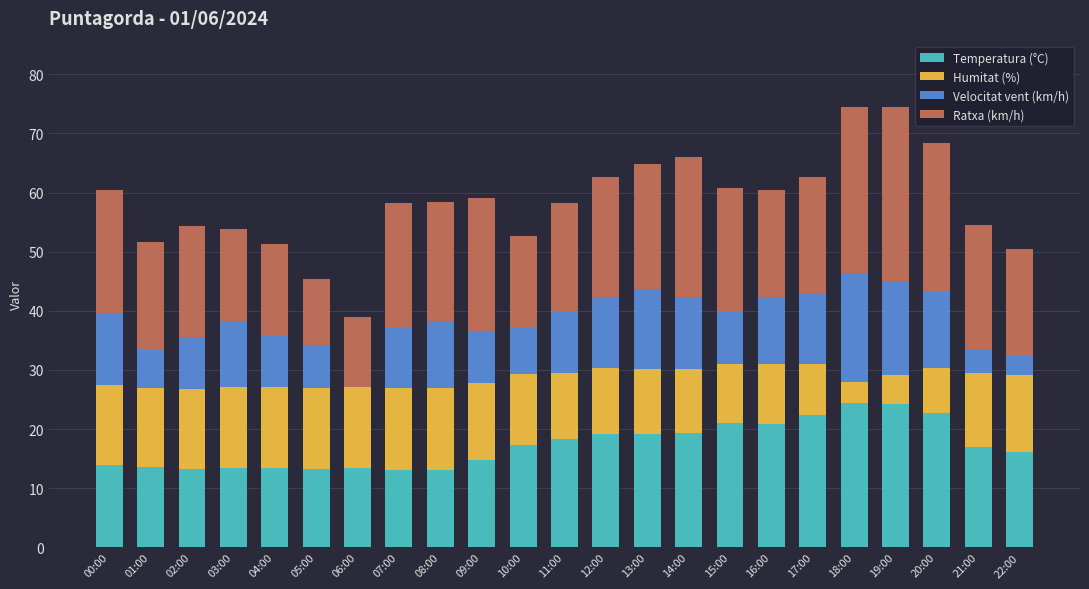

What is the total value across all series at 07:00?

58.3